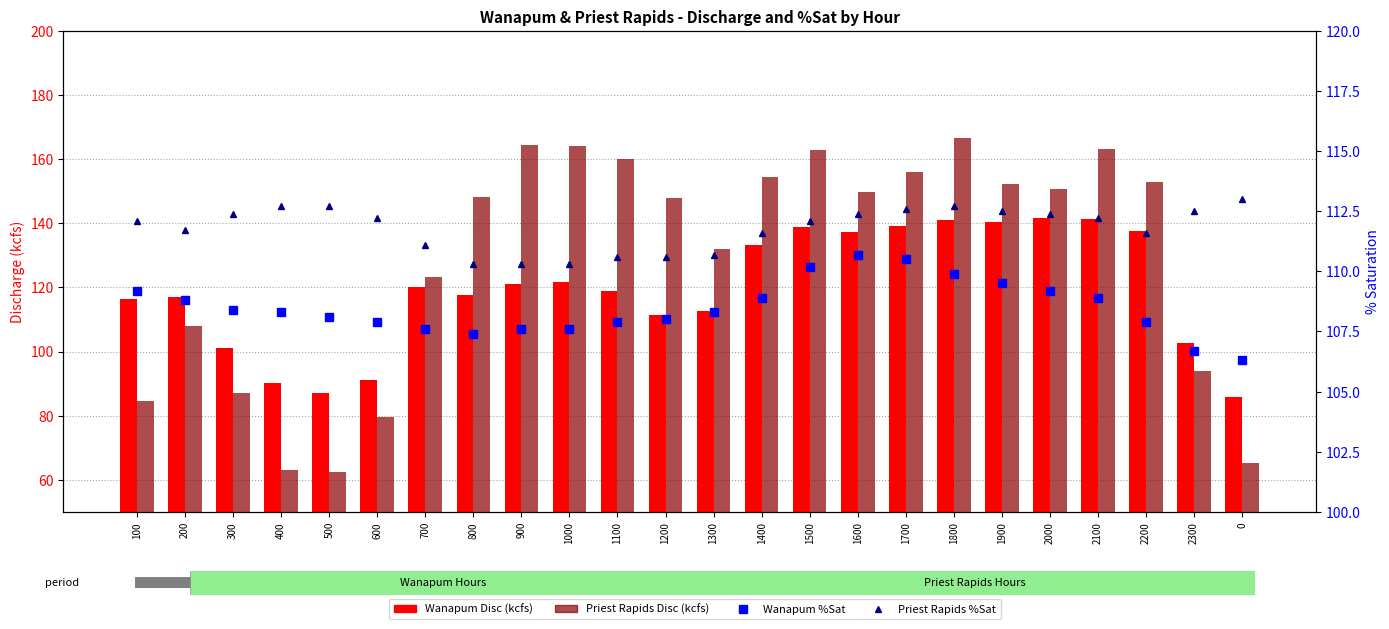

What value does the Wanapum Disc (kcfs) series have at 1400?

133.3